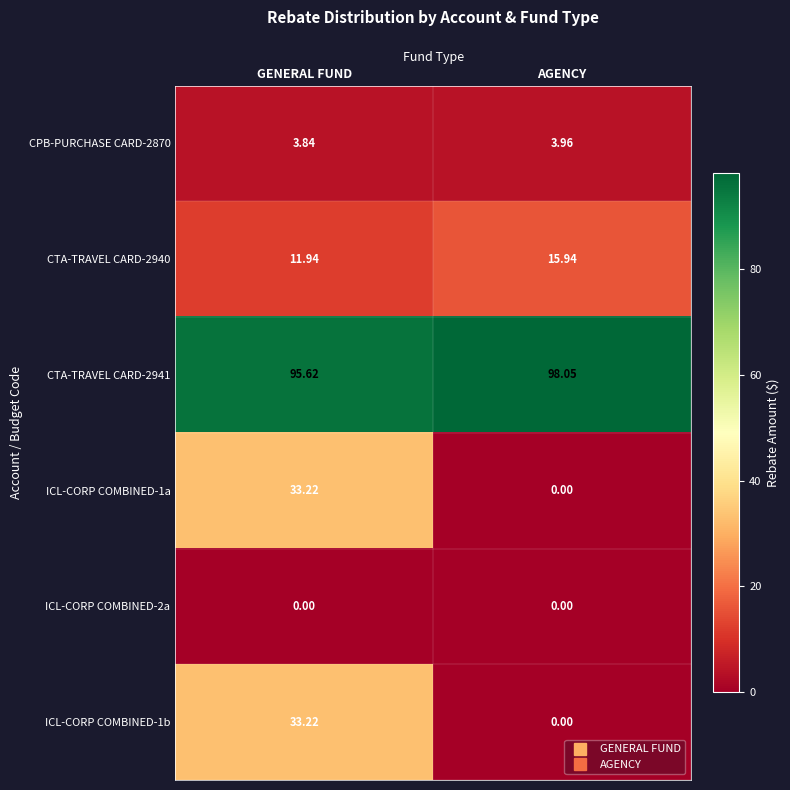

At which category is the sum across all series the highest?

GENERAL FUND